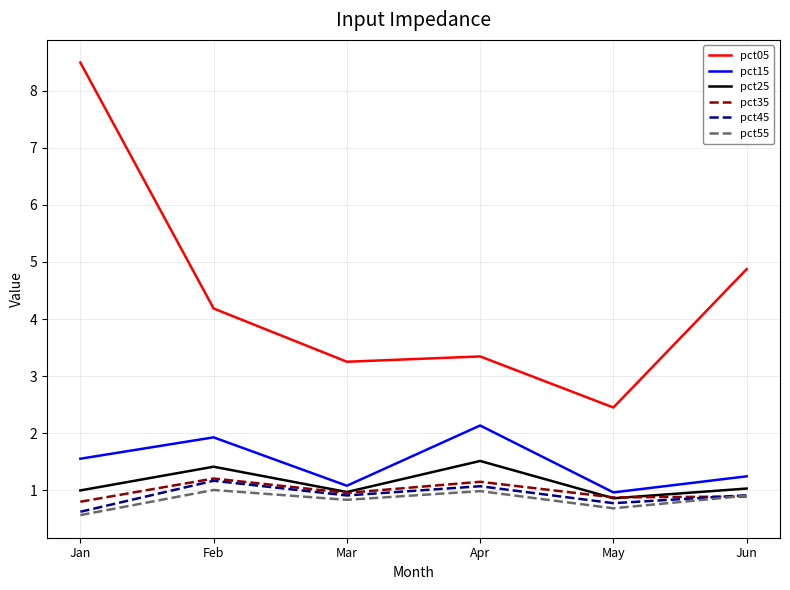

Where is pct05 nearest to the value 5?

Jun